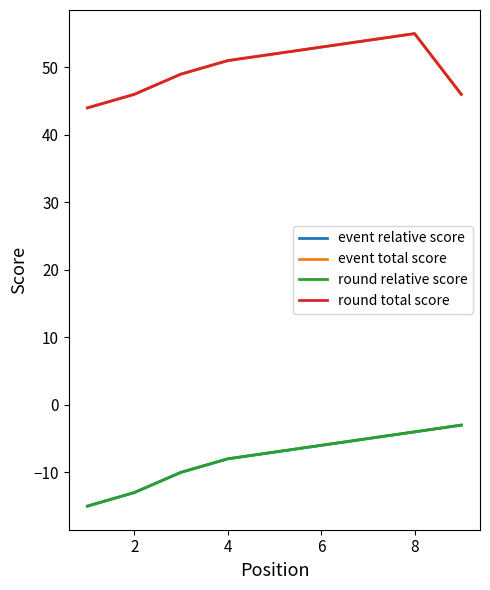

What is the difference between the second highest and second lowest values in the event relative score series?

9